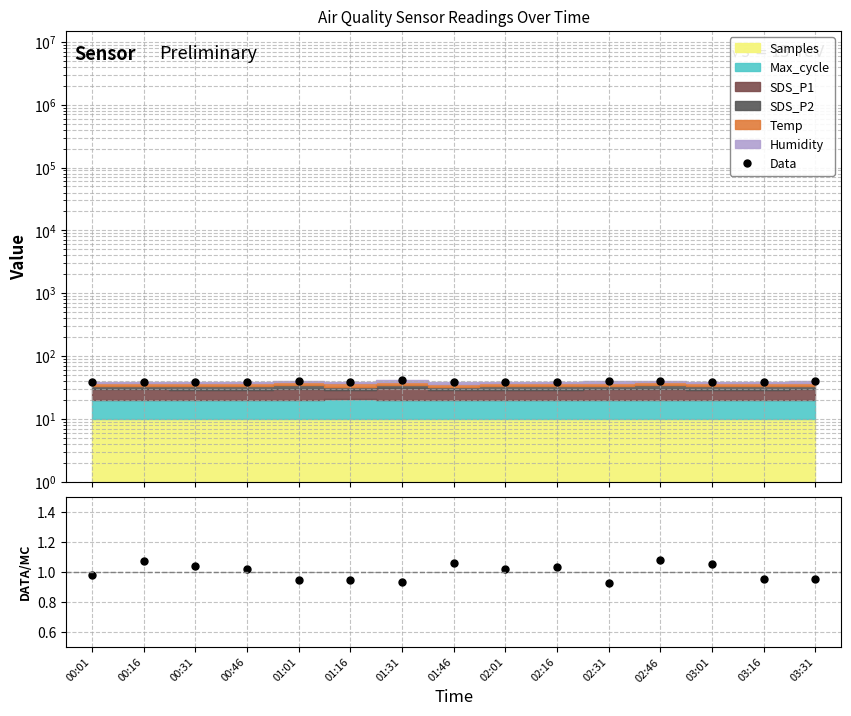

Which series has the largest total across all categories?

Data